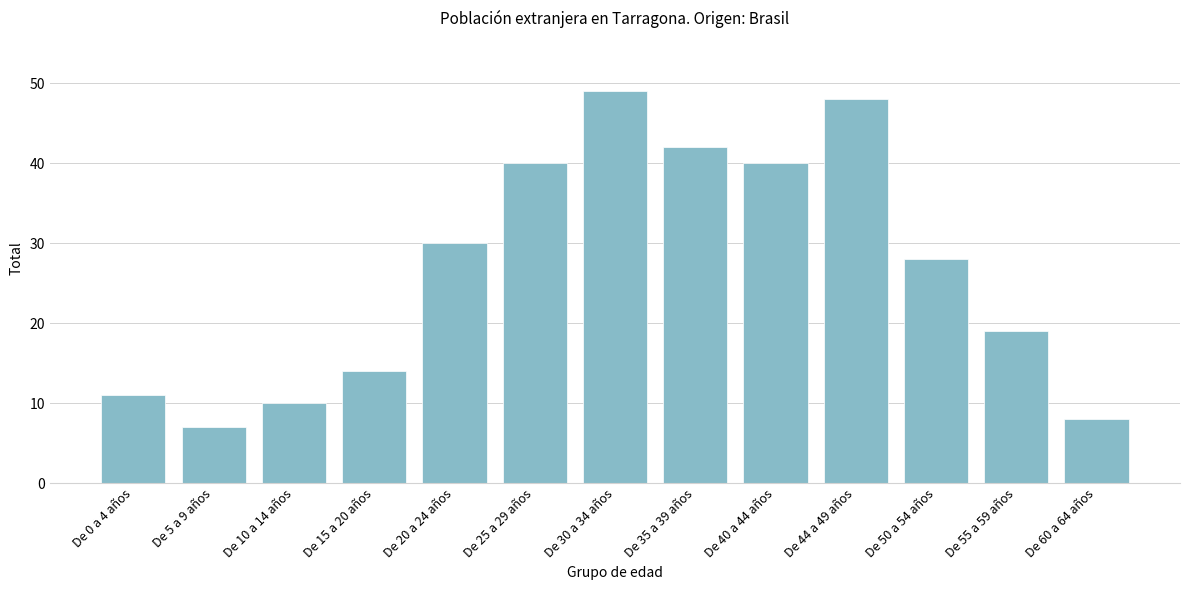

Reading right to left, list all the values displayed in this chart.

8	19	28	48	40	42	49	40	30	14	10	7	11